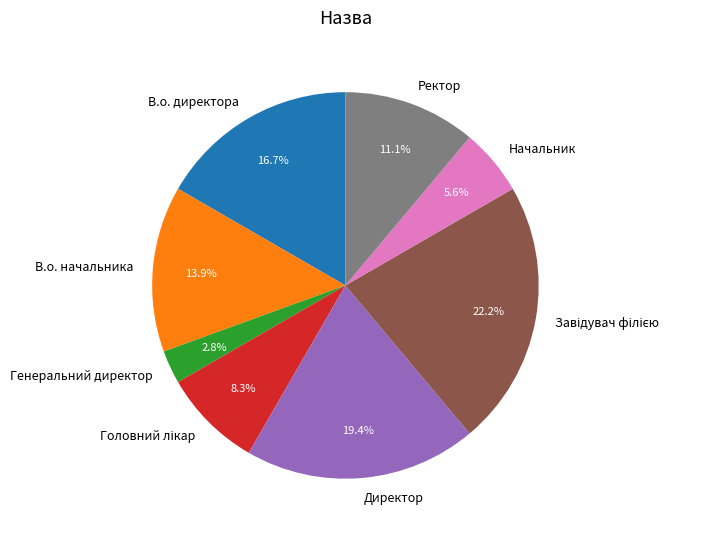

What portion of the pie excludes В.о. начальника?

86.1%